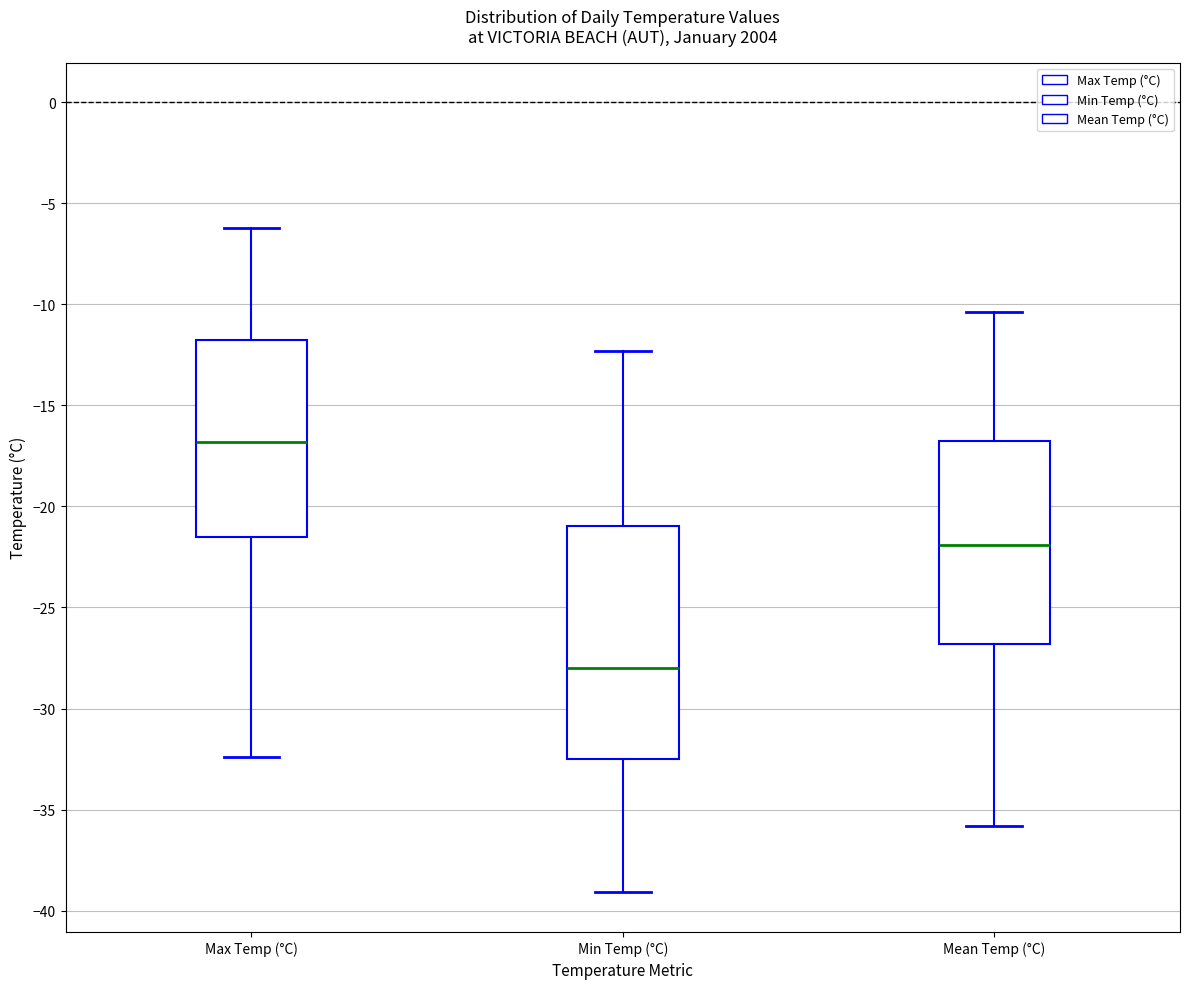

Comparing the boxes themselves (not the whiskers), which one is the tallest?

Min Temp (°C)